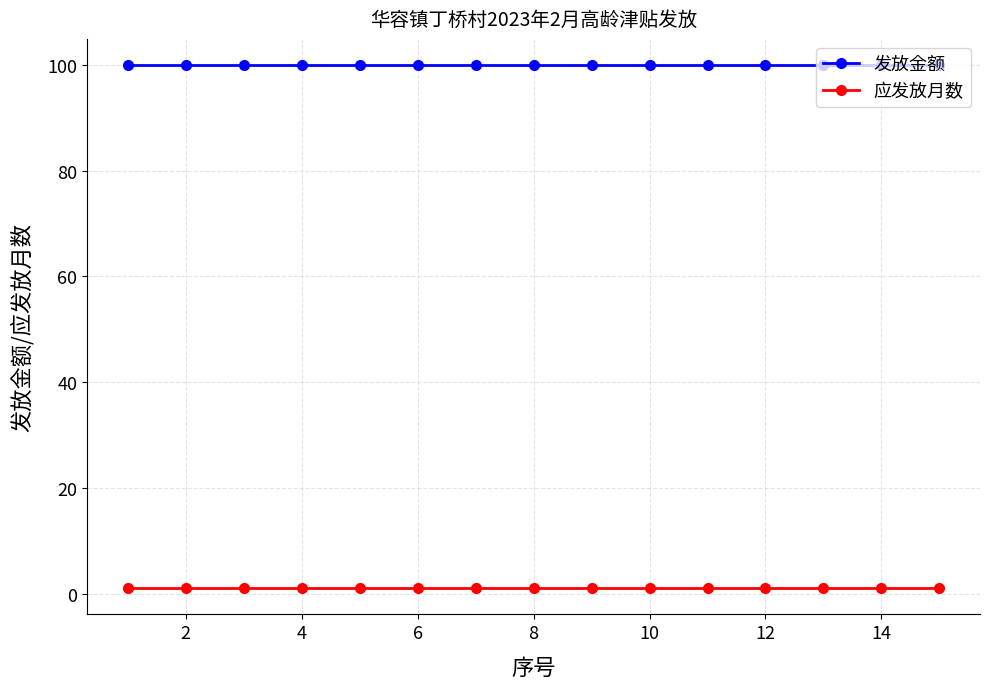

What is the average value of the 发放金额 series?

100